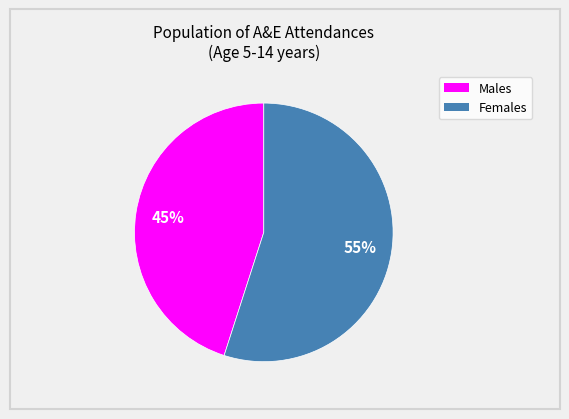

To the nearest percent, what is the average slice percentage?

50%